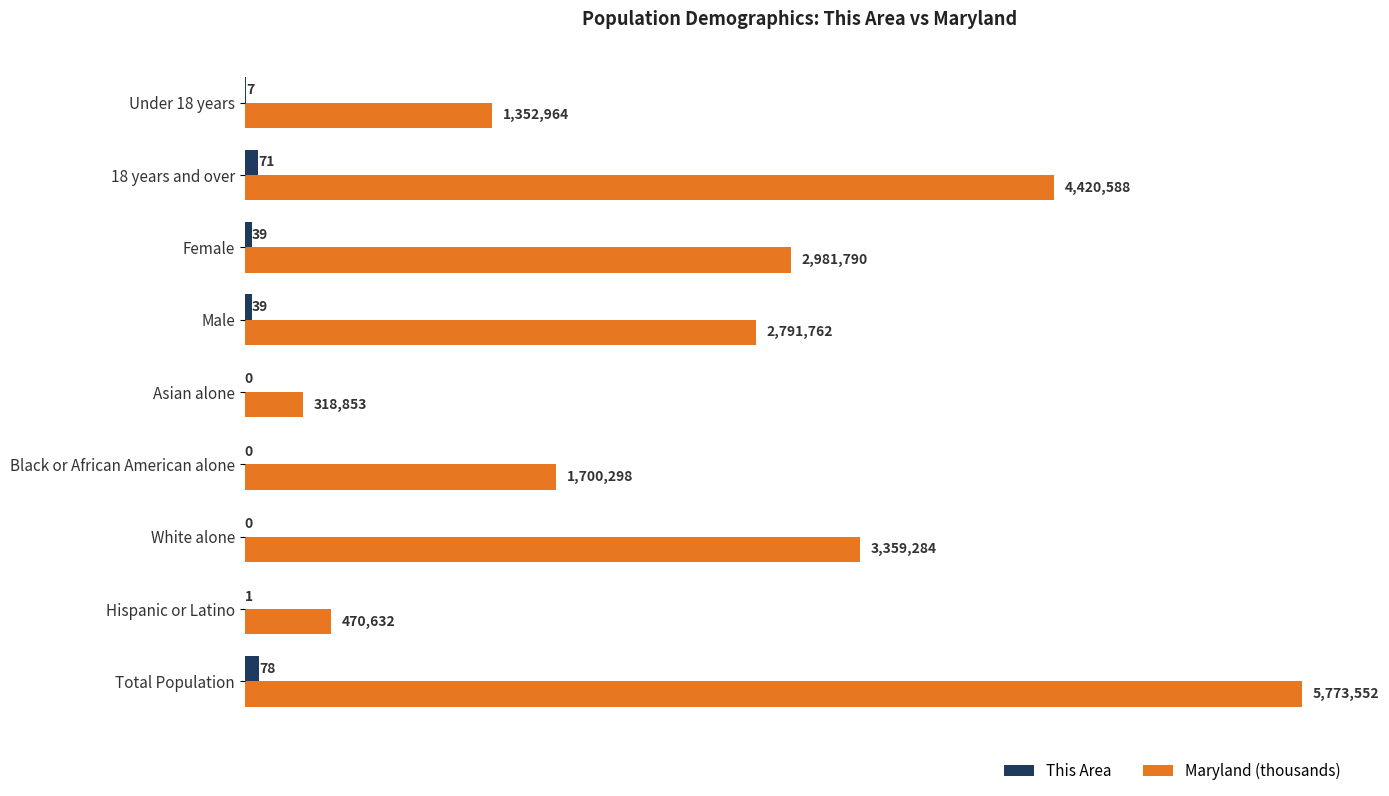

What value does the This Area series have at Female?

39.0